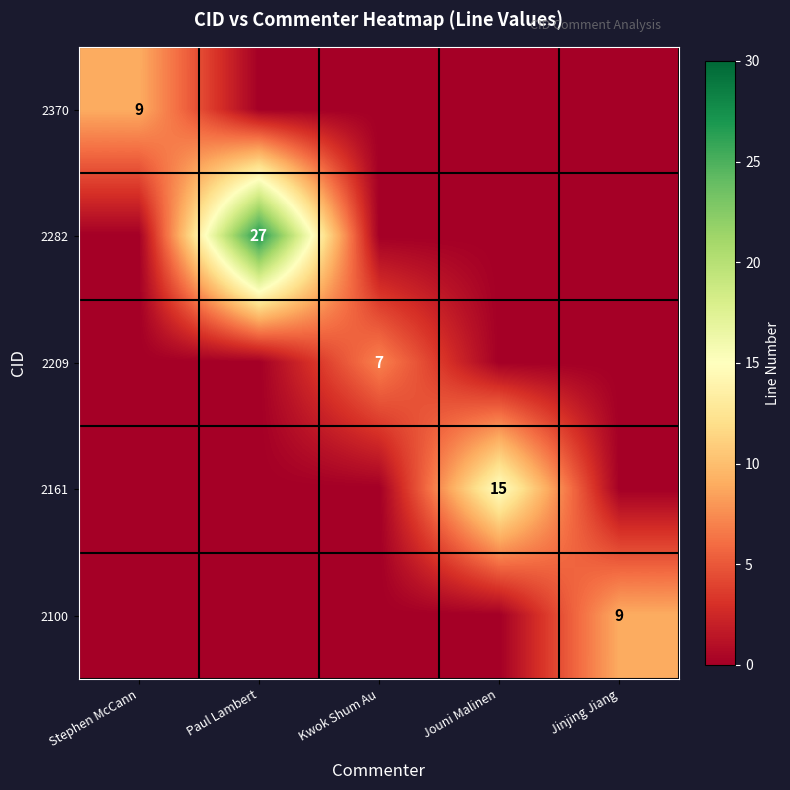

True or false: 2161 has a value of 6 at Paul Lambert.

False